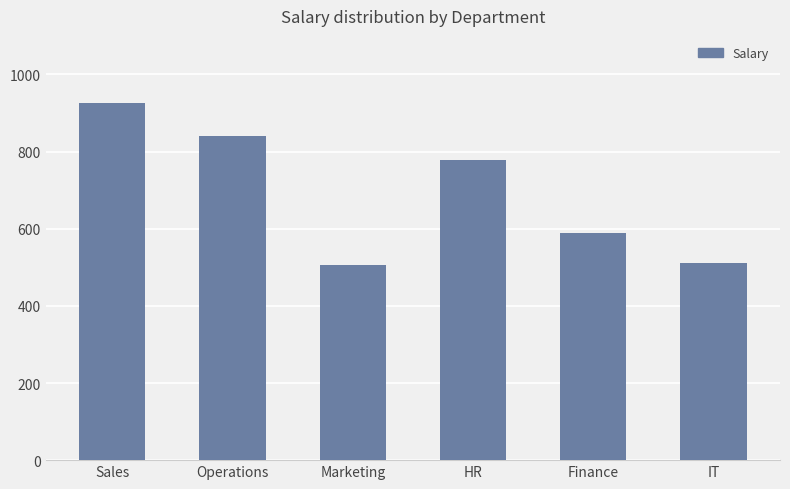

What is the sum of the values at IT and Operations?

1351